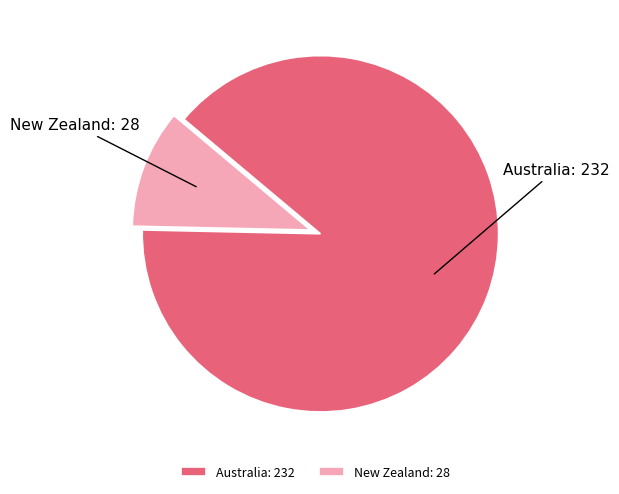

Approximately how many times larger is the value at Australia compared to New Zealand?

8.3